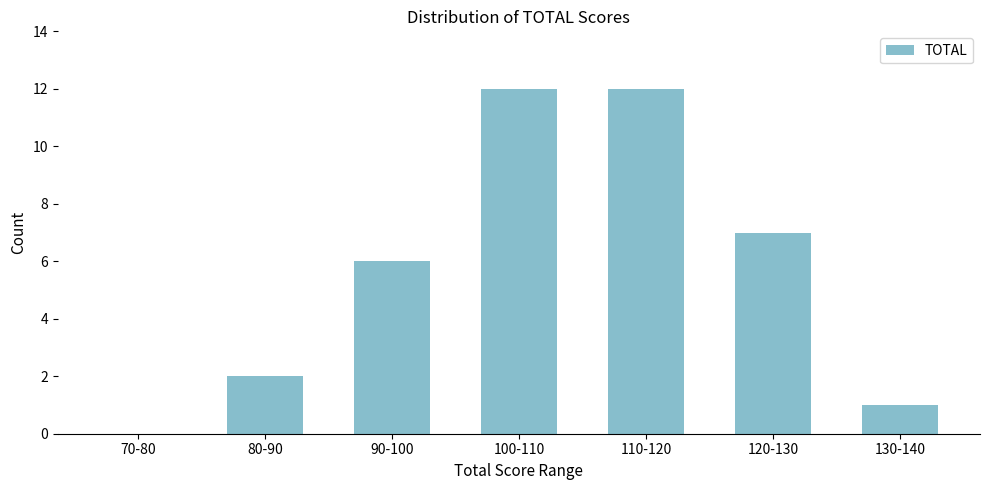

Reading left to right, what are all the values shown in this chart?

70-80=0	80-90=2	90-100=6	100-110=12	110-120=12	120-130=7	130-140=1